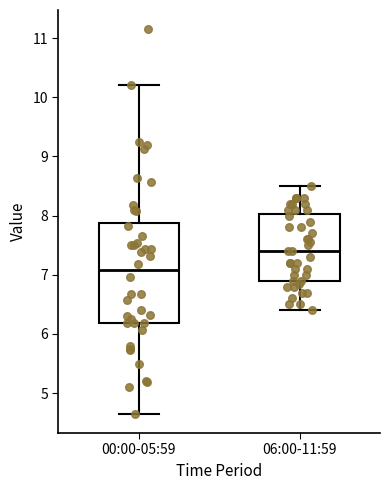

Which box has the lowest median line?

00:00-05:59